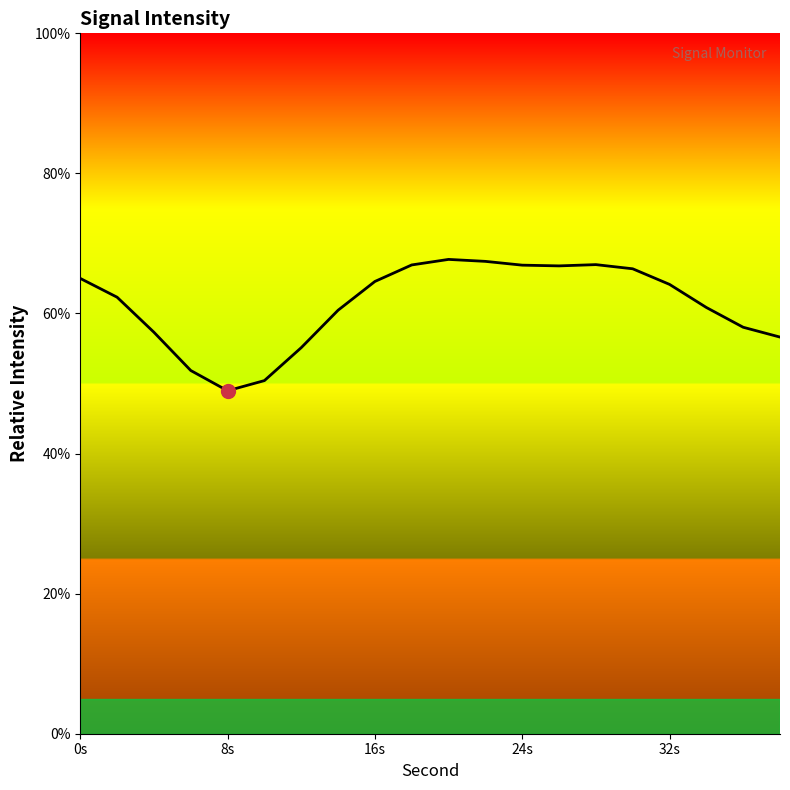

What value does the data have at 8s?

49.0